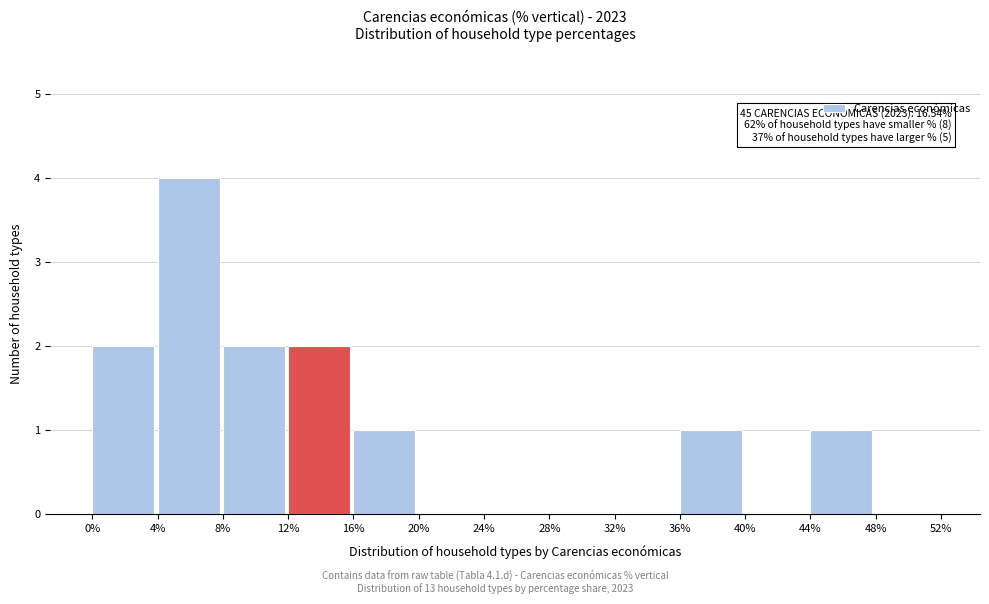

Which range on the x-axis has the tallest bar?

4% to 8%